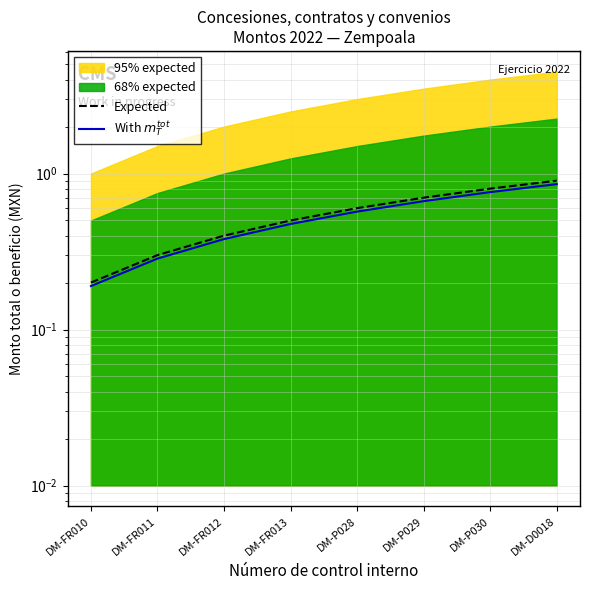

At which category is the sum across all series the highest?

DM-D0018